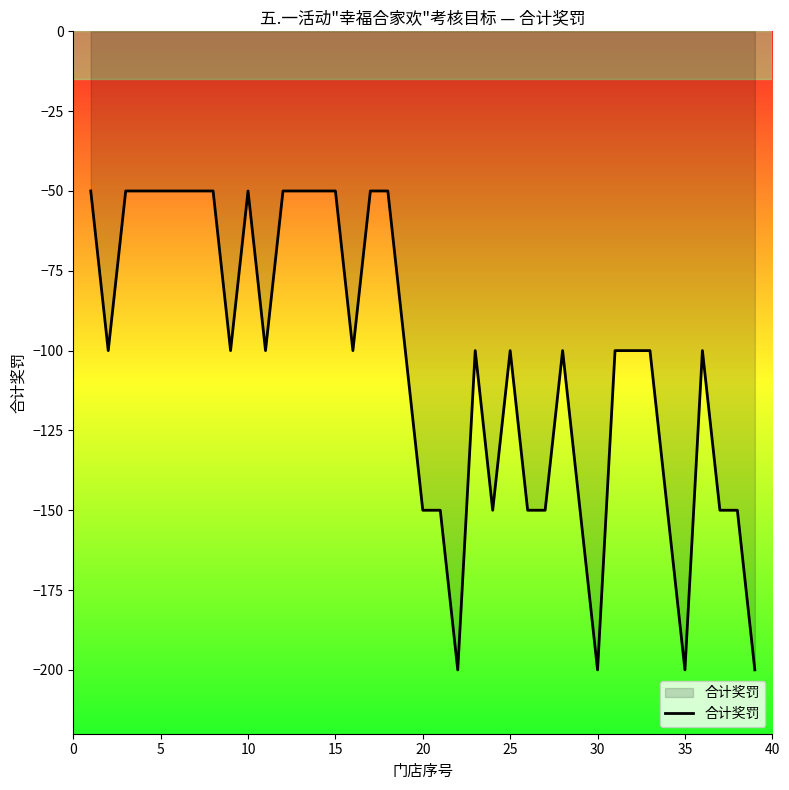

What is the minimum value shown in the chart?

-200